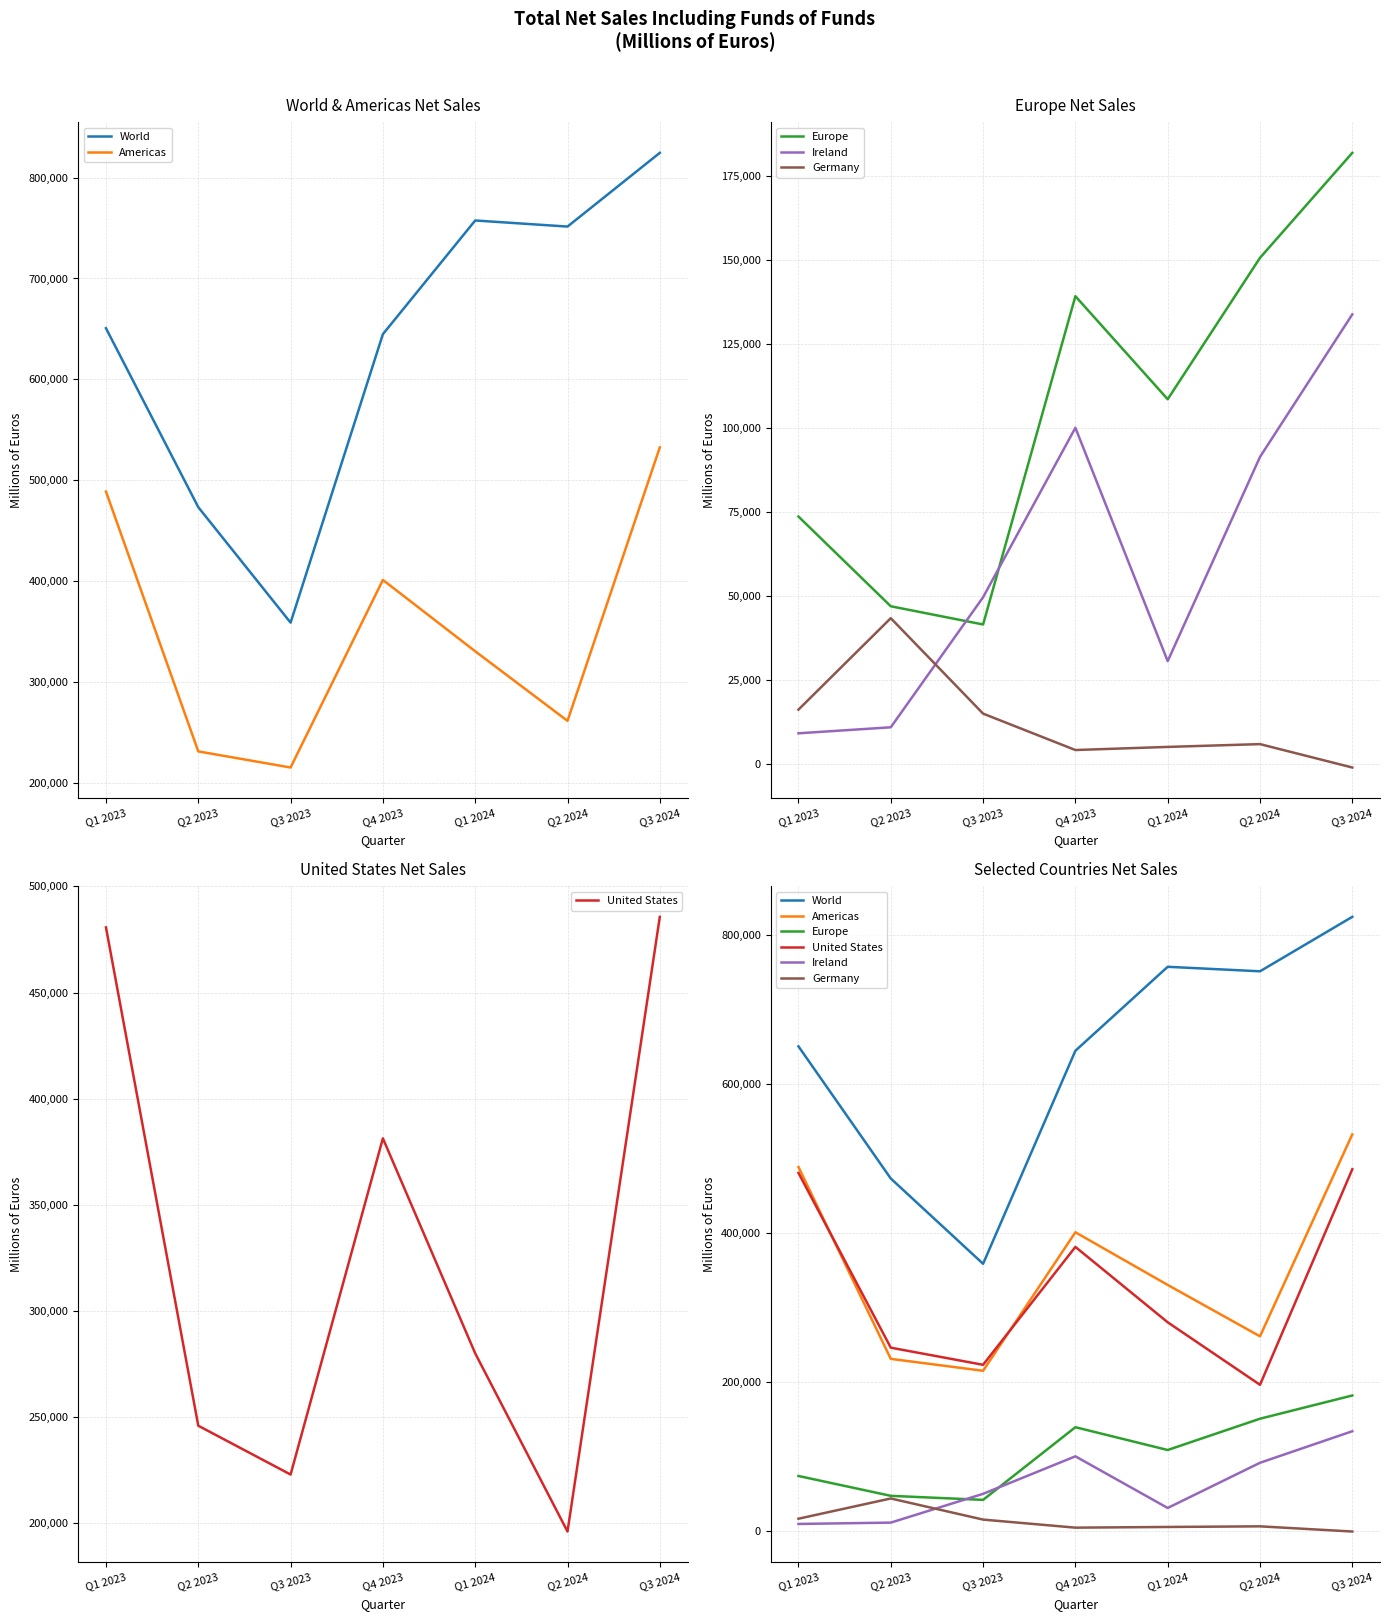

The value of Ireland at Q1 2024 is 42332. True or false?

False